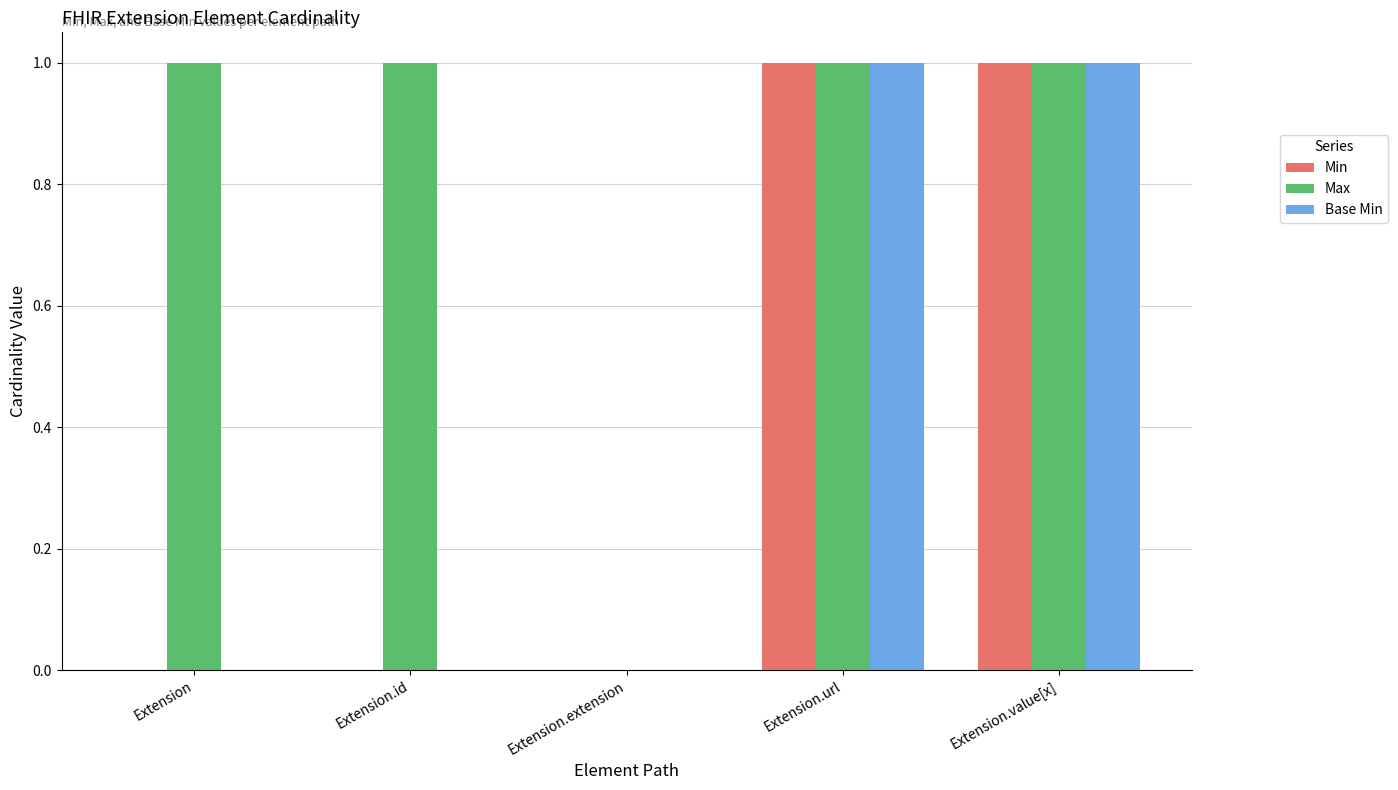

How many distinct data groups are displayed?

3